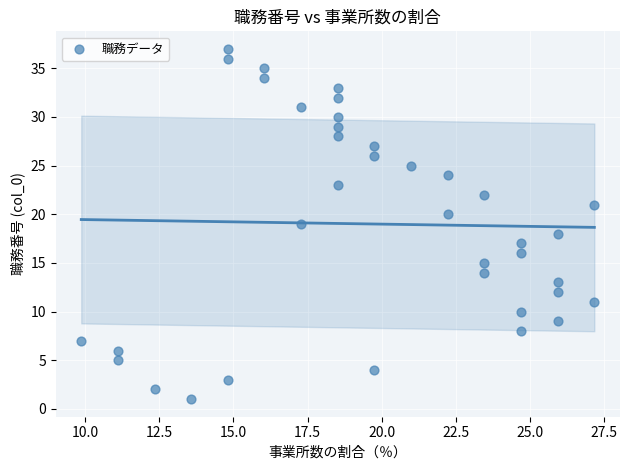

What is the range of Y values (max minus min)?

36